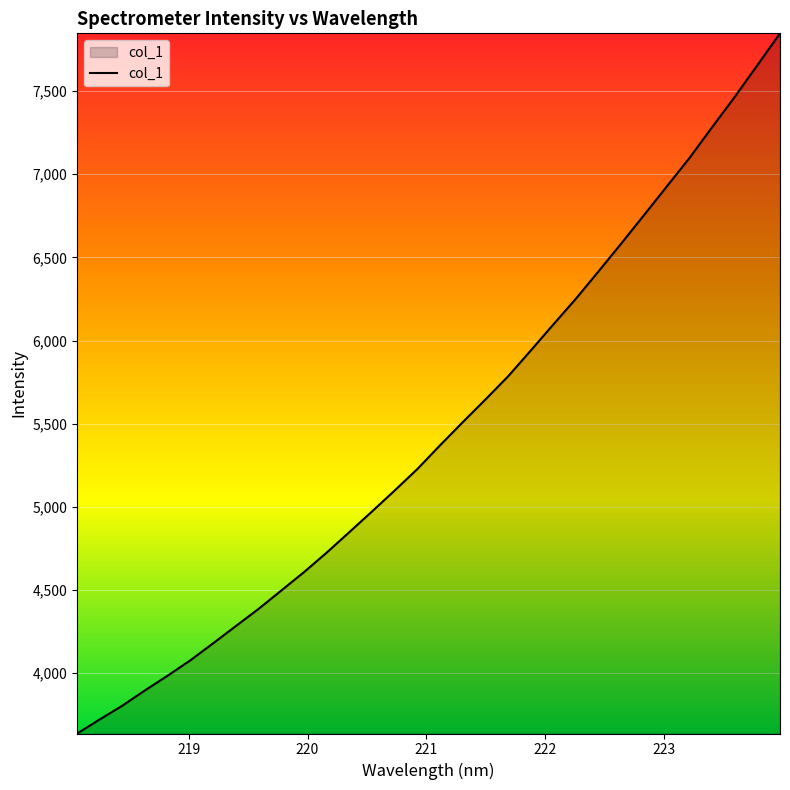

What is the difference between the maximum and minimum values?

4209.0